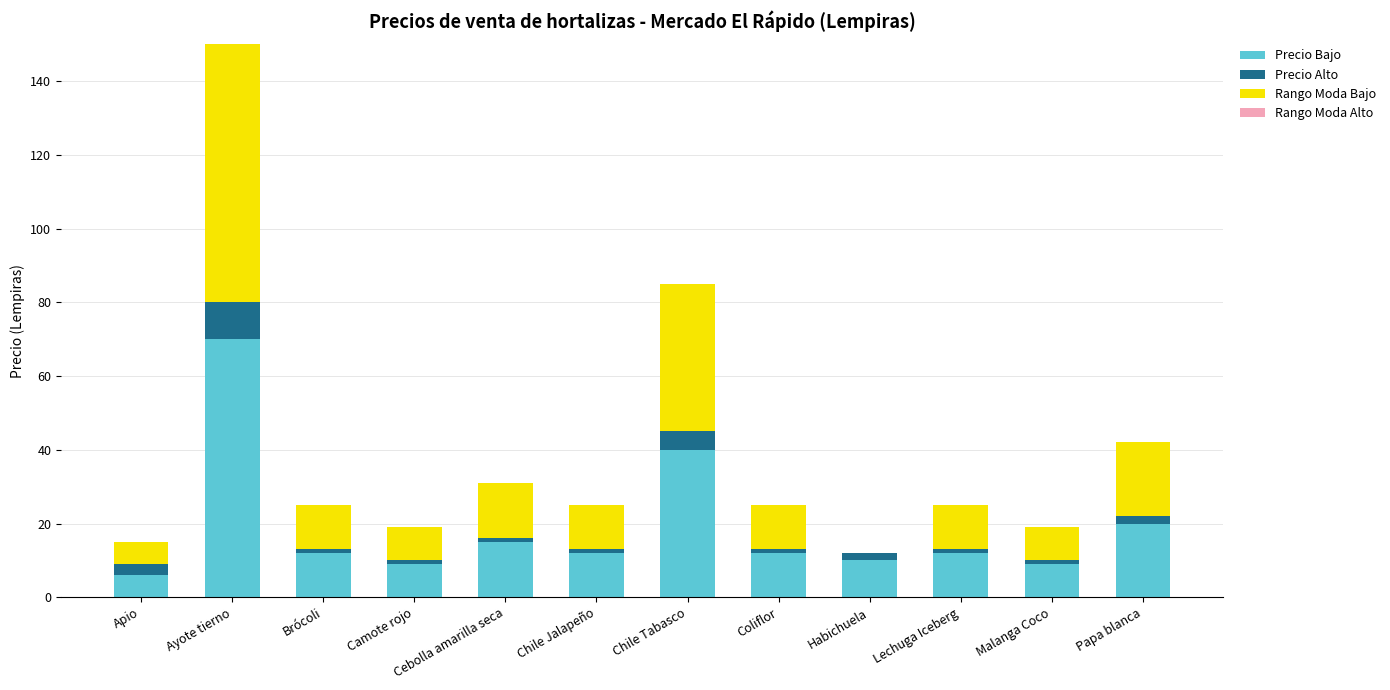

Count the number of data series in this chart.

3